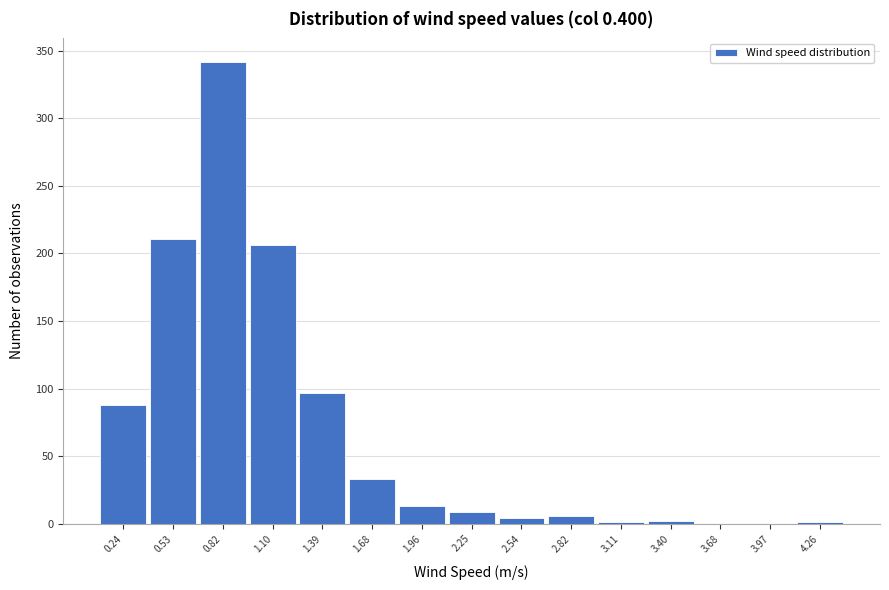

How tall is the bar that spans 0.65 to 0.95 on the x-axis? Neither the bar edges nor the heights are printed on the chart, so give them approximately, as read against the axes.

340